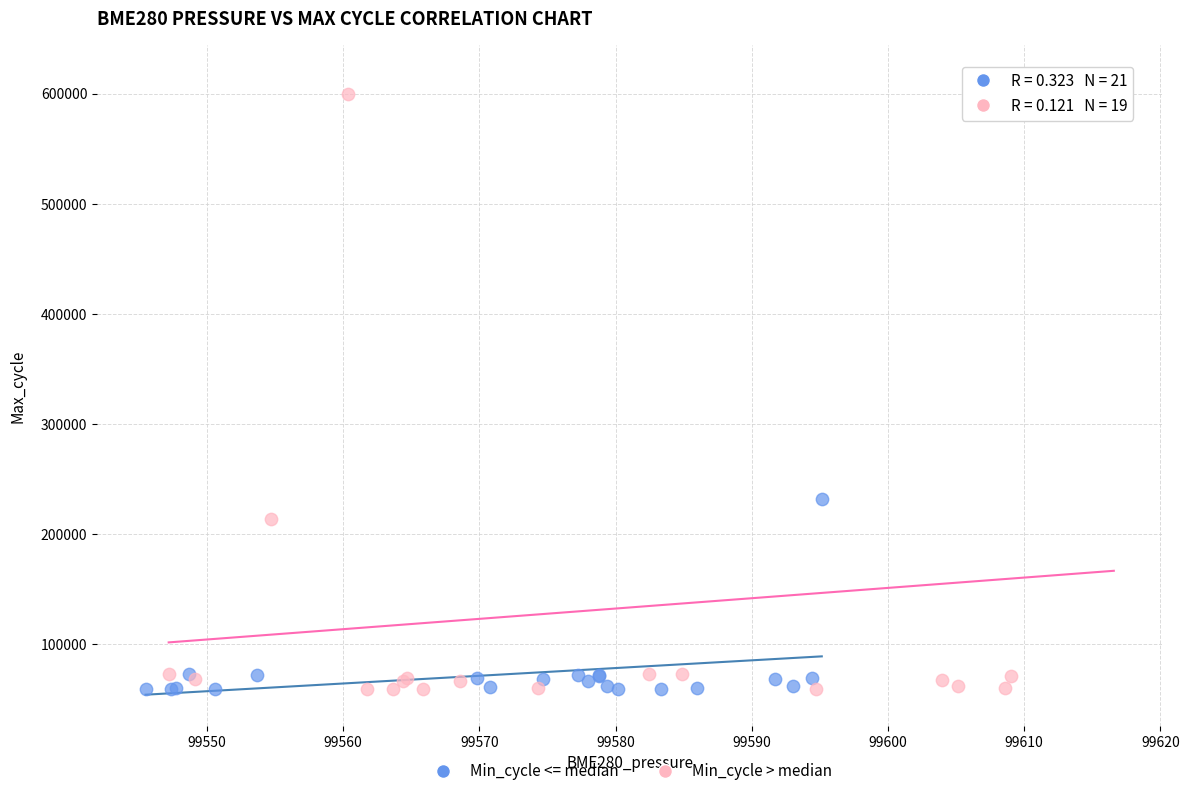

What are all the series names shown in the legend?

Min_cycle <= median, Min_cycle > median